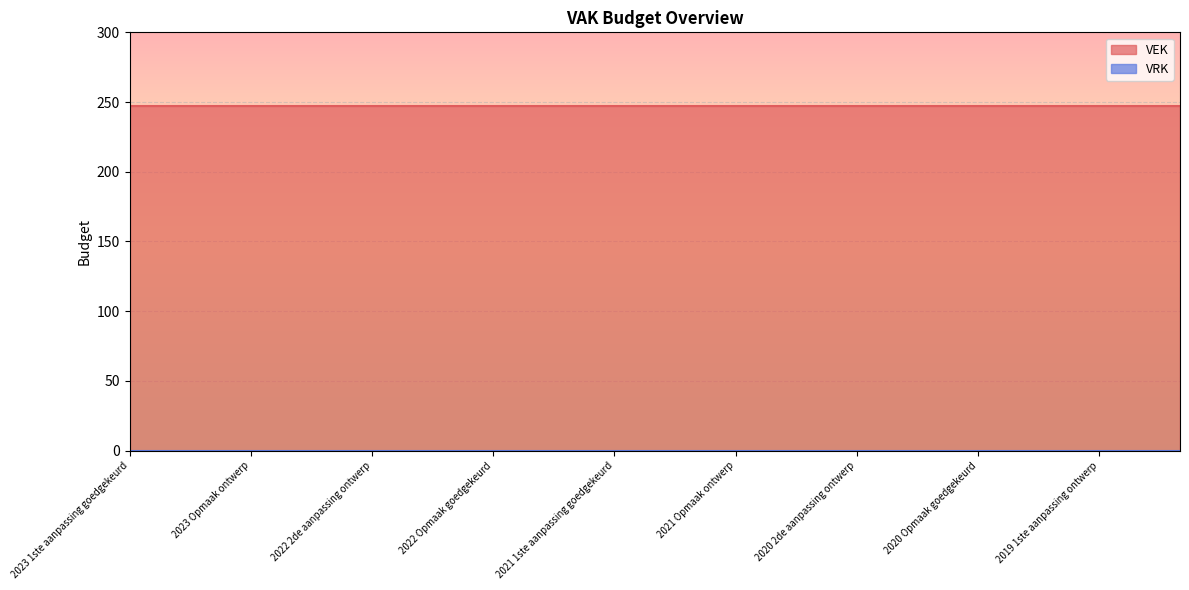

List the series in order of their peak value, lowest first.

VRK, VEK